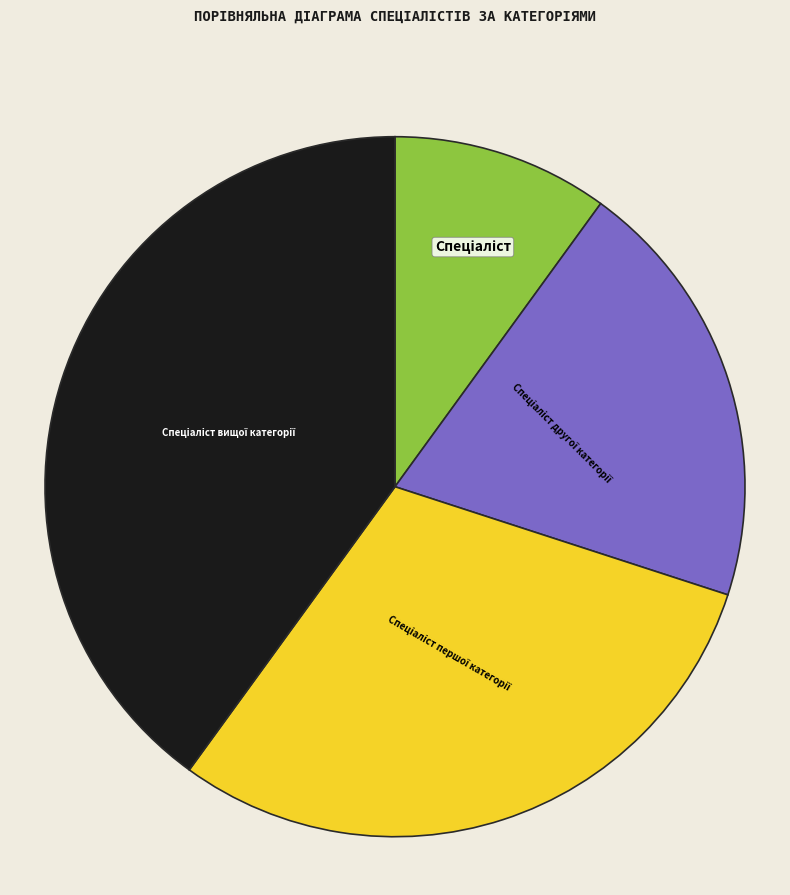

Is there a majority slice in this chart?

No